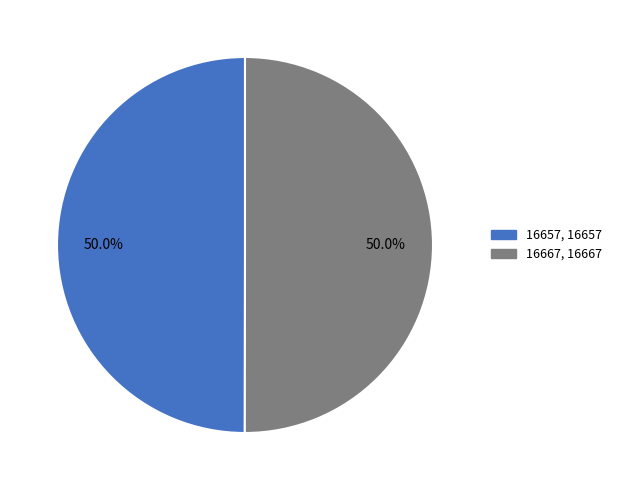

Count the number of slices in the pie.

2